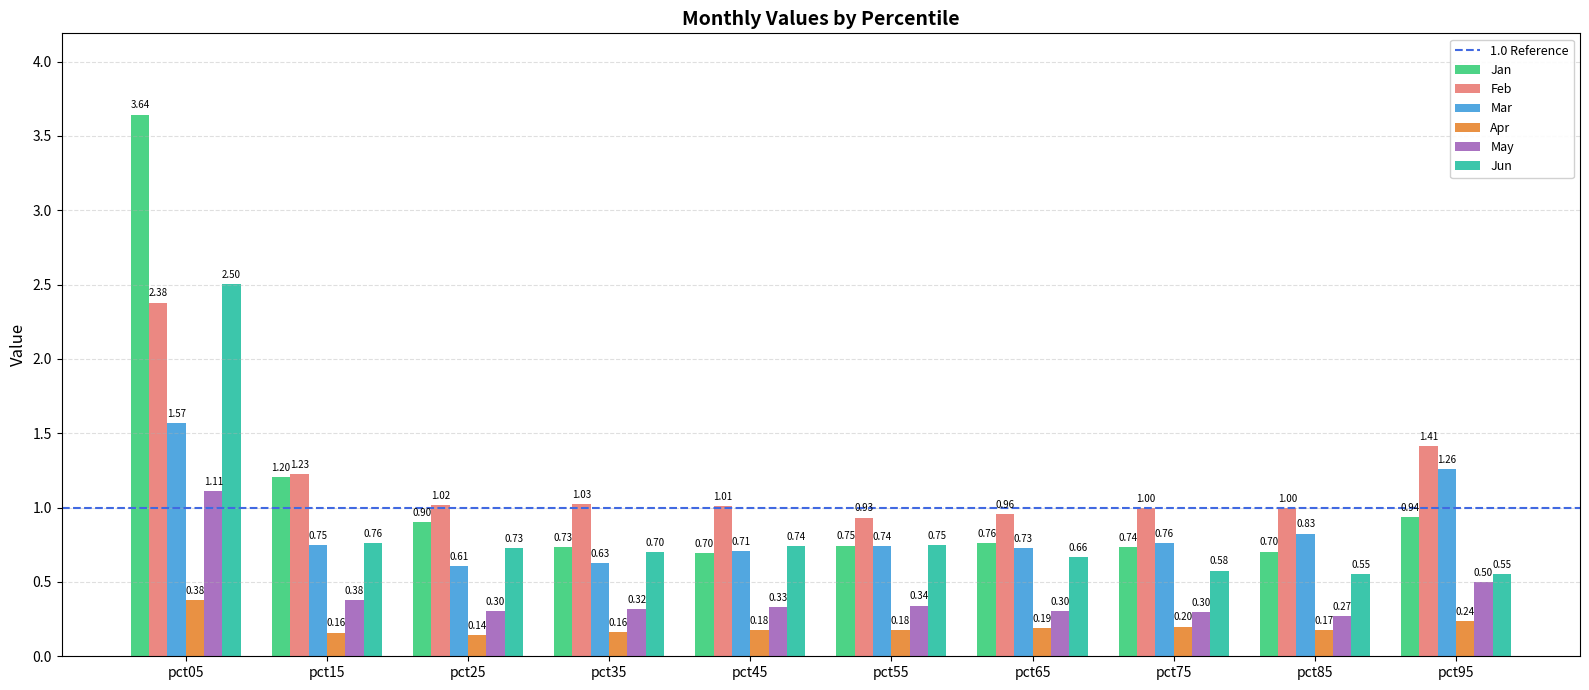

Which series changed the most between pct45 and pct75?

Jun